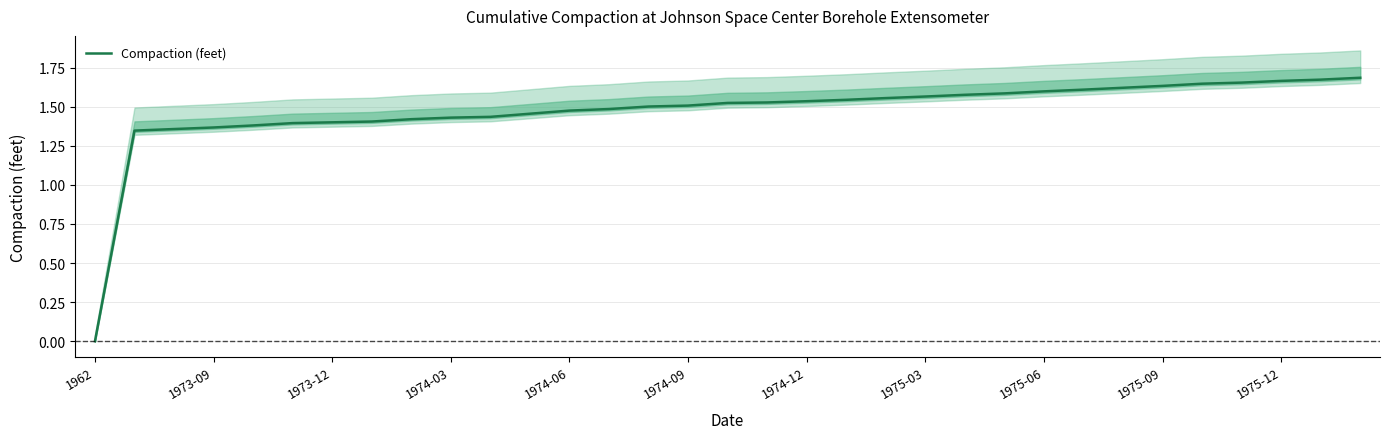

Reading right to left, list all the values displayed in this chart.

1.7	1.7	1.7	1.7	1.6	1.6	1.6	1.6	1.6	1.6	1.6	1.6	1.6	1.5	1.5	1.5	1.5	1.5	1.5	1.5	1.5	1.5	1.4	1.4	1.4	1.4	1.4	1.4	1.4	1.4	1.4	1.3	0.0